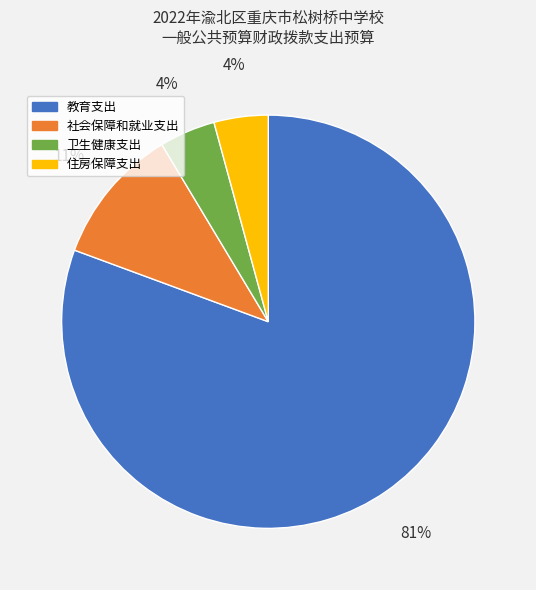

Between 卫生健康支出 and 教育支出, which is larger?

教育支出